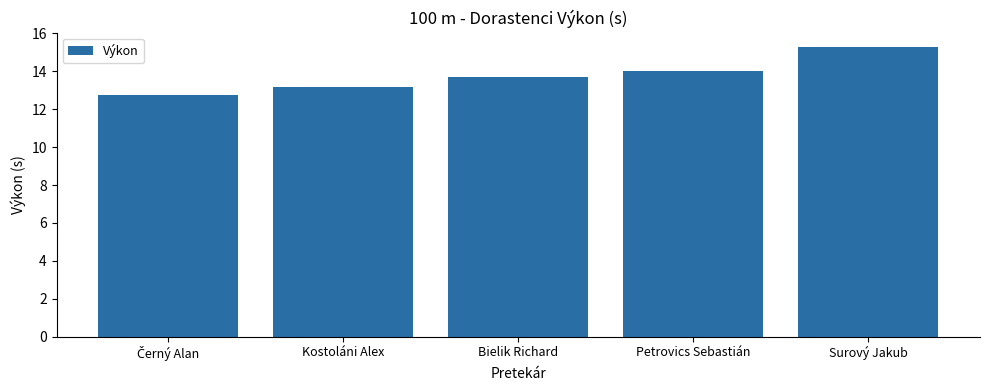

True or false: the data shows 22.7 at Petrovics Sebastián.

False